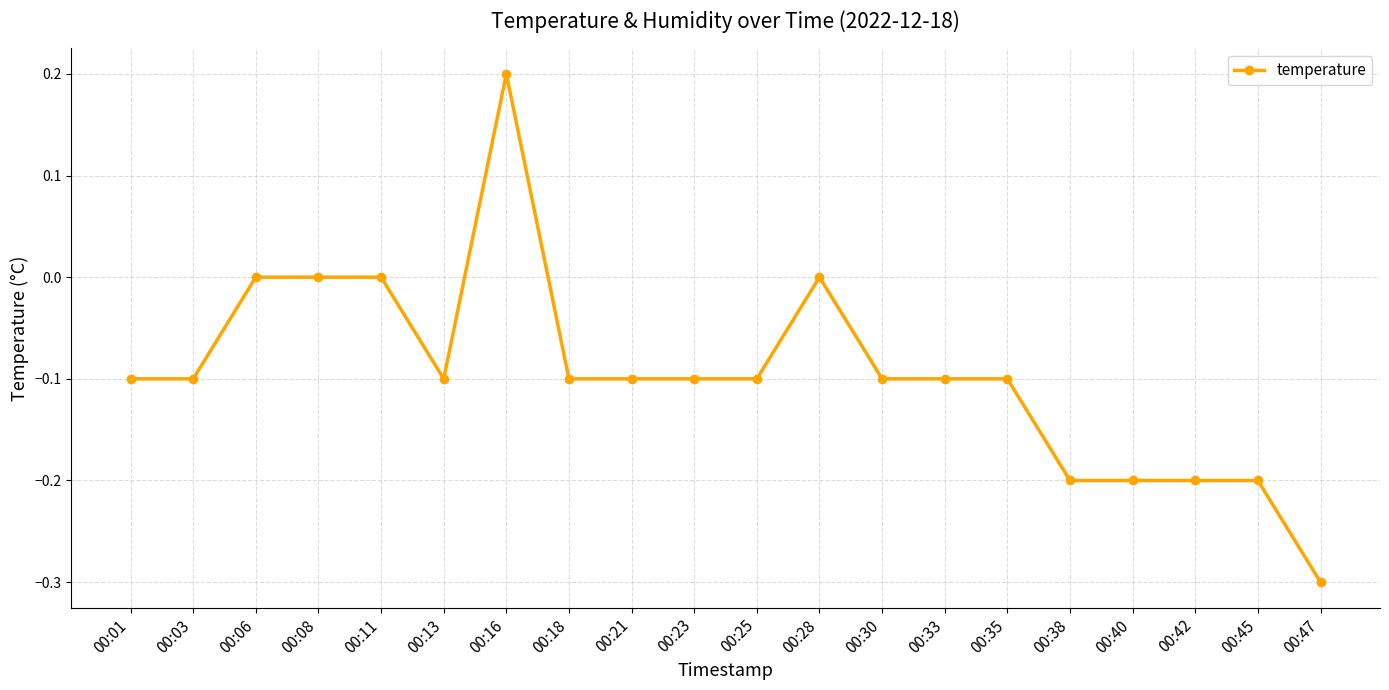

Count the number of data series in this chart.

1